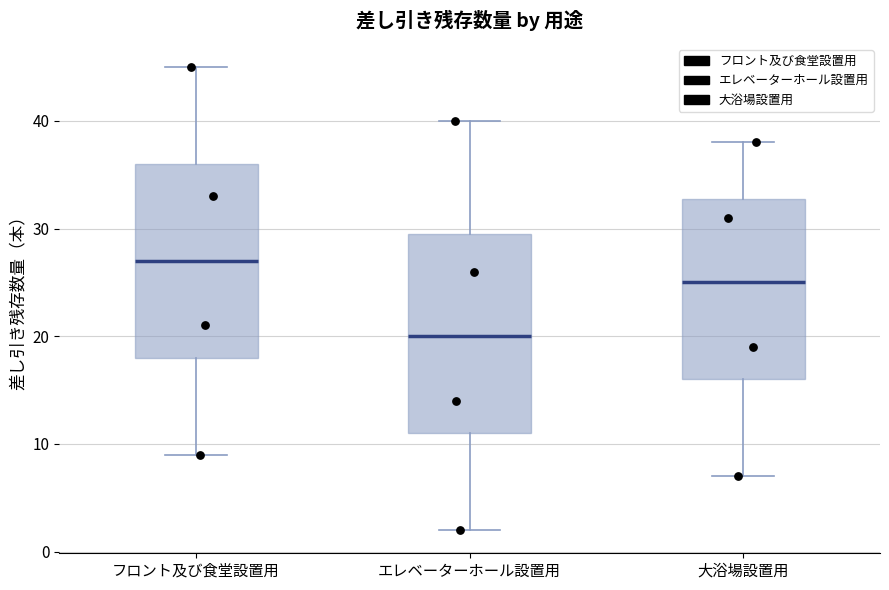

Where does the lower whisker of the box for エレベーターホール設置用 end on the y-axis? The values are not printed on the chart, so give them approximately, as read against the axis.

2